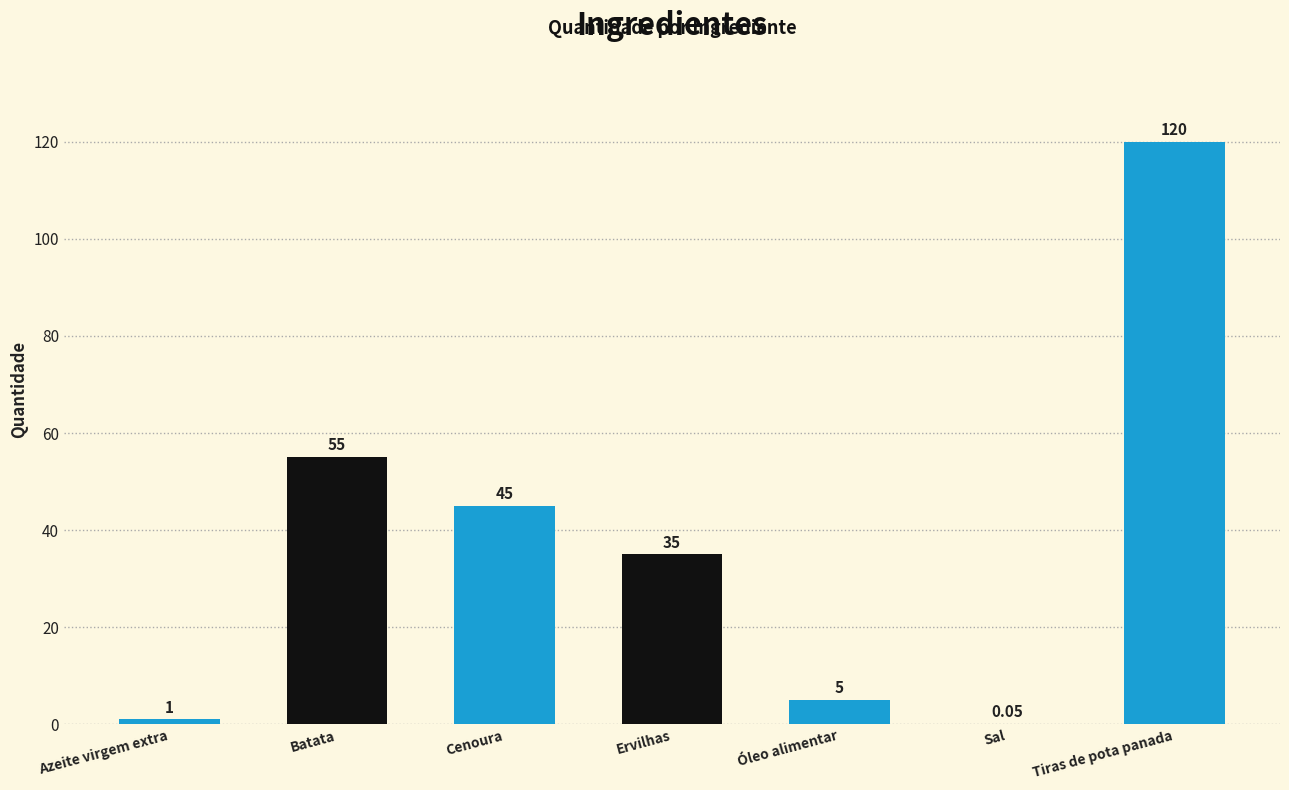

Which label corresponds to the largest value in the chart?

Tiras de pota panada